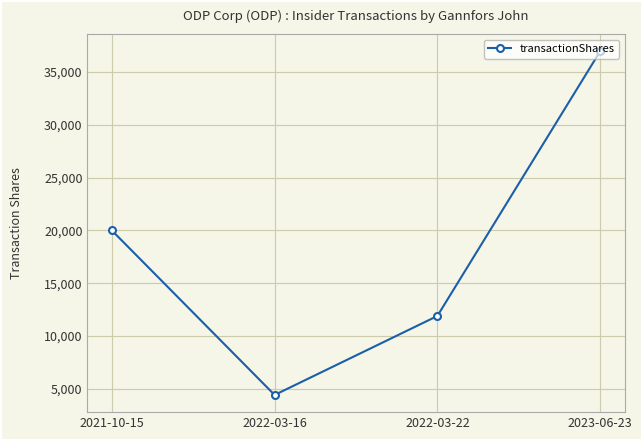

At which label is the value closest to 20691?

2021-10-15